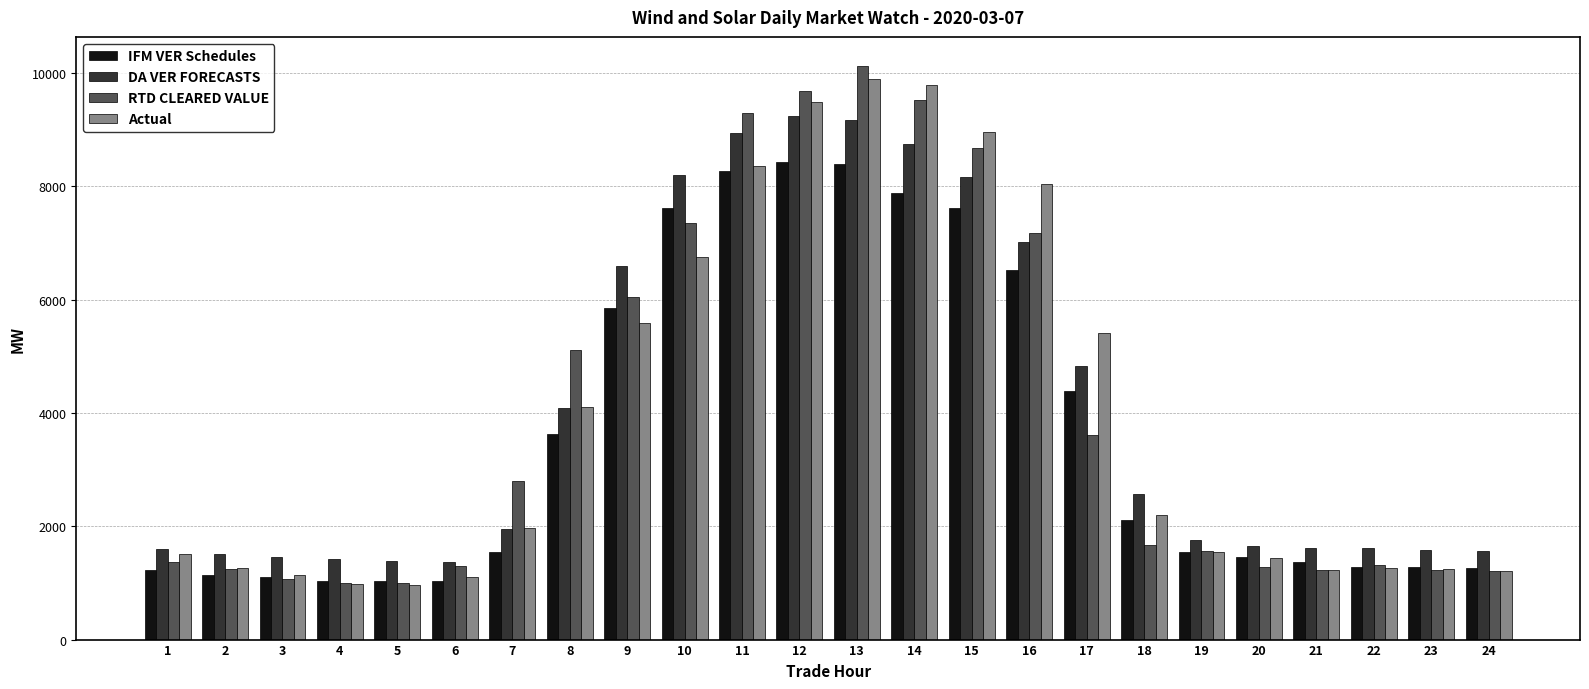

The IFM VER Schedules series shows 4396.2 at 17. True or false?

True